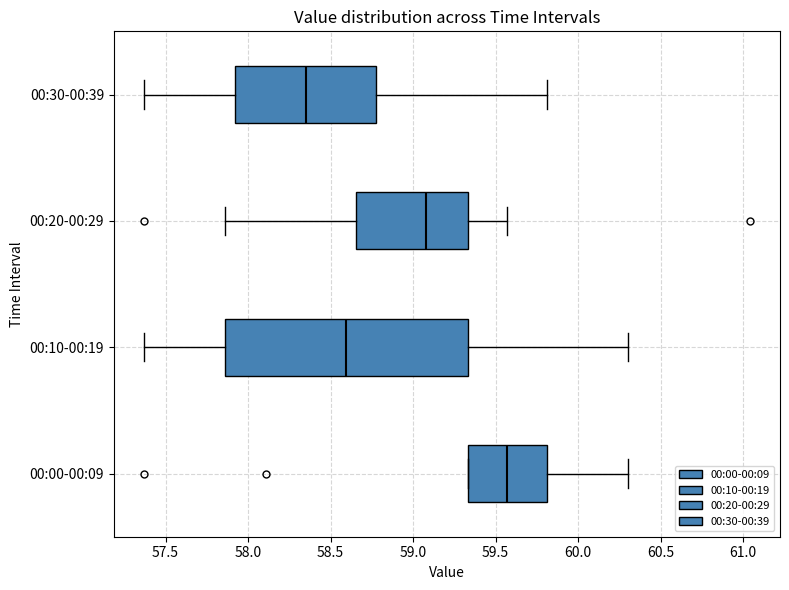

Reading bottom to top, read every box against the x-axis: the position of its median line, the range the box covers, and the ends of its whiskers. The values are not printed on the chart, so give them approximately, as read against the axis.

00:00-00:09: median 59.55, box 59.35 to 59.80, whiskers 59.35 to 60.30
00:10-00:19: median 58.60, box 57.85 to 59.35, whiskers 57.35 to 60.30
00:20-00:29: median 59.10, box 58.65 to 59.35, whiskers 57.85 to 59.55
00:30-00:39: median 58.35, box 57.90 to 58.80, whiskers 57.35 to 59.80